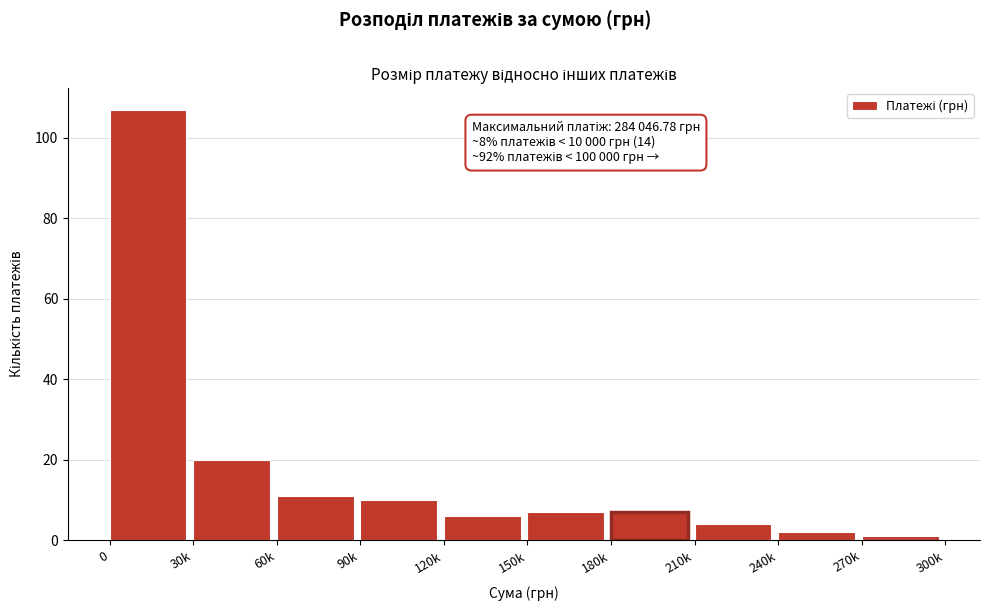

Reading right to left, transcribe all the data shown in this chart.

1	2	4	7	7	6	10	11	20	107